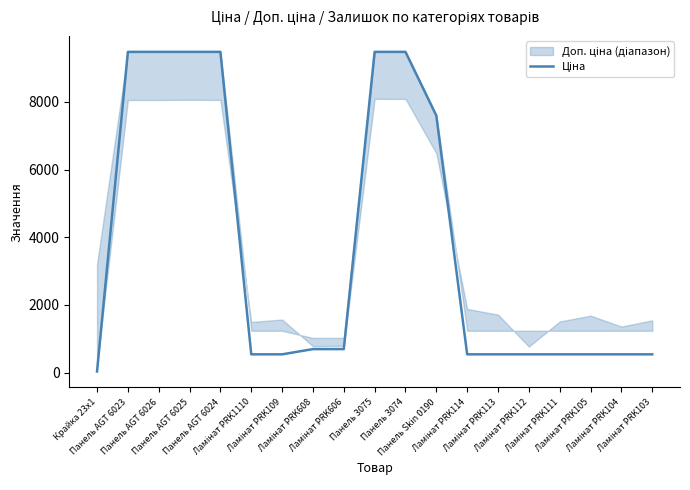

Rank the categories by value from lowest to highest.

Крайка 23x1, Ламінат PRK1110, Ламінат PRK109, Ламінат PRK114, Ламінат PRK113, Ламінат PRK112, Ламінат PRK111, Ламінат PRK105, Ламінат PRK104, Ламінат PRK103, Ламінат PRK608, Ламінат PRK606, Панель Skin 0190, Панель AGT 6023, Панель AGT 6026, Панель AGT 6025, Панель AGT 6024, Панель 3075, Панель 3074